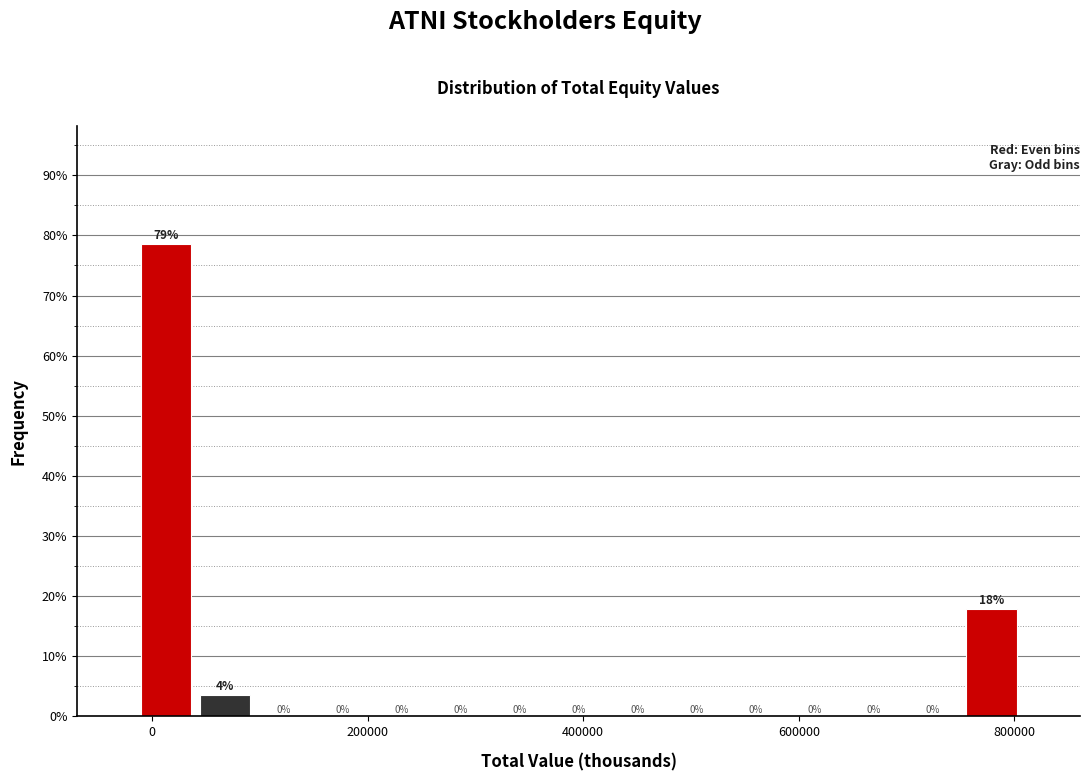

Around what value on the x-axis is the tallest bar? Give the approximate position of its centre, as read against the axis.

20000